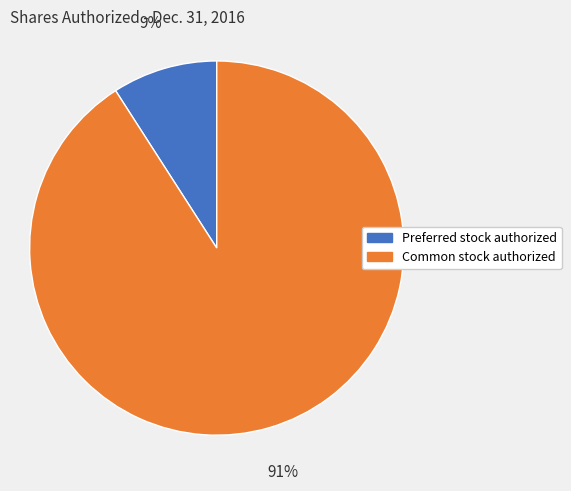

Which slice represents more than half of the pie?

Common stock authorized